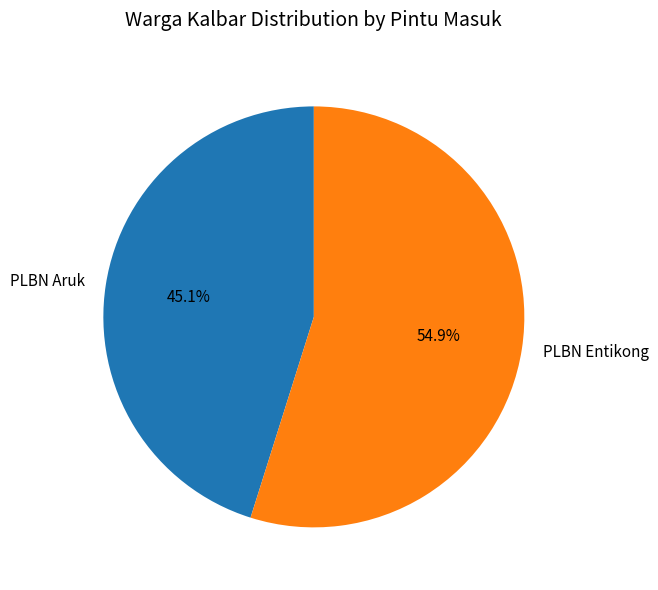

Which category has the smallest portion of the pie?

PLBN Aruk